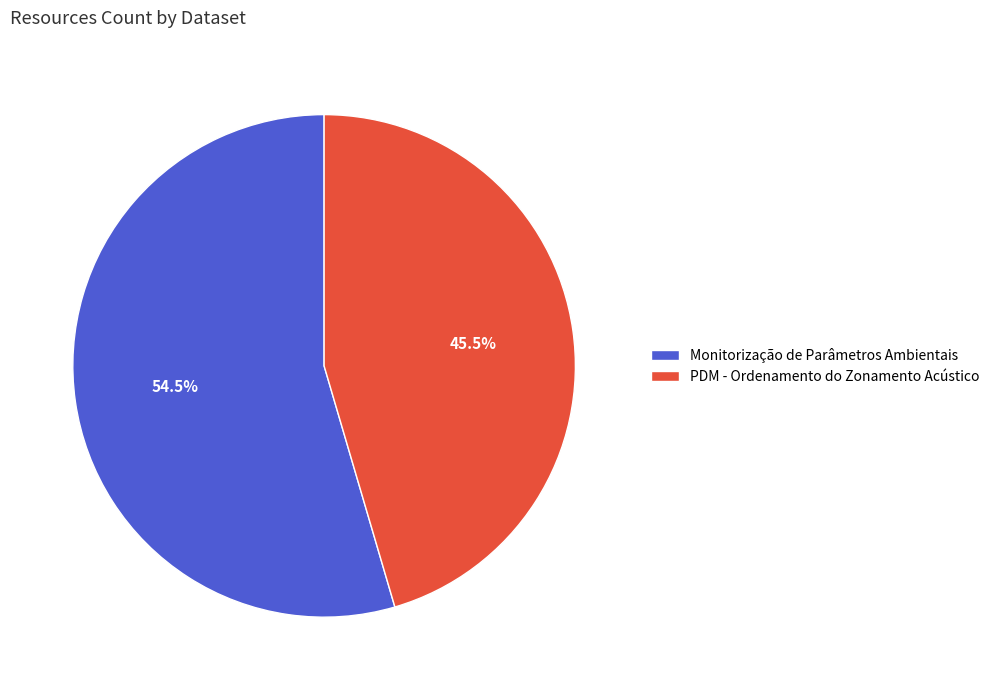

Approximately how many times larger is the value at Monitorização de Parâmetros Ambientais compared to PDM - Ordenamento do Zonamento Acústico?

1.2